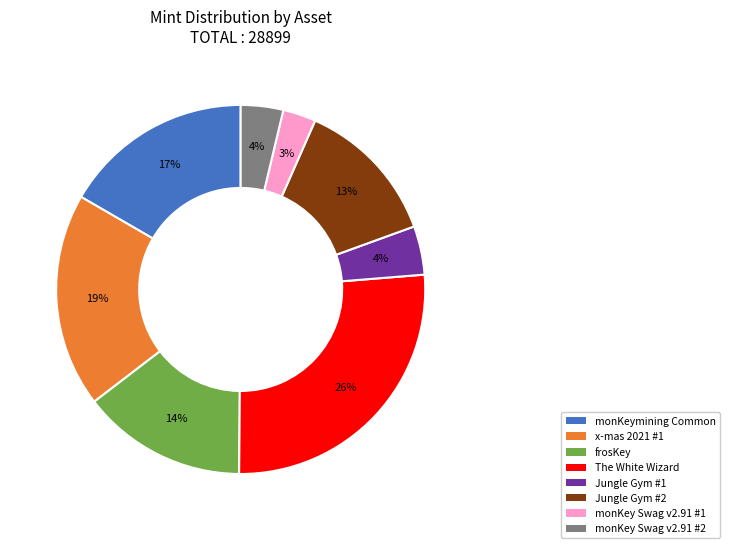

To the nearest percent, what is the average slice percentage?

12%